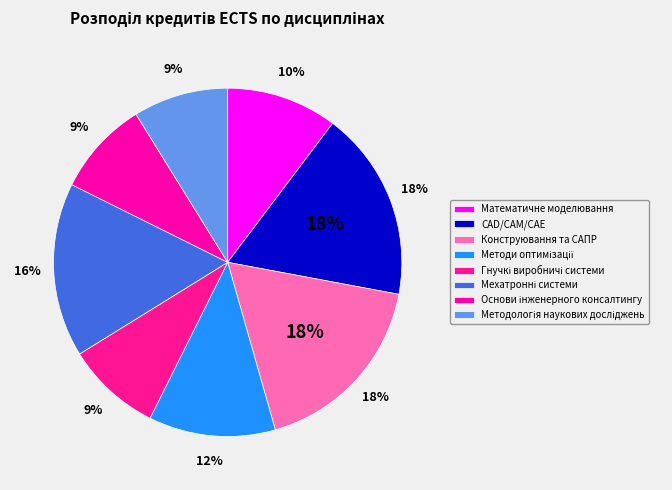

How many segments does this pie chart have?

8